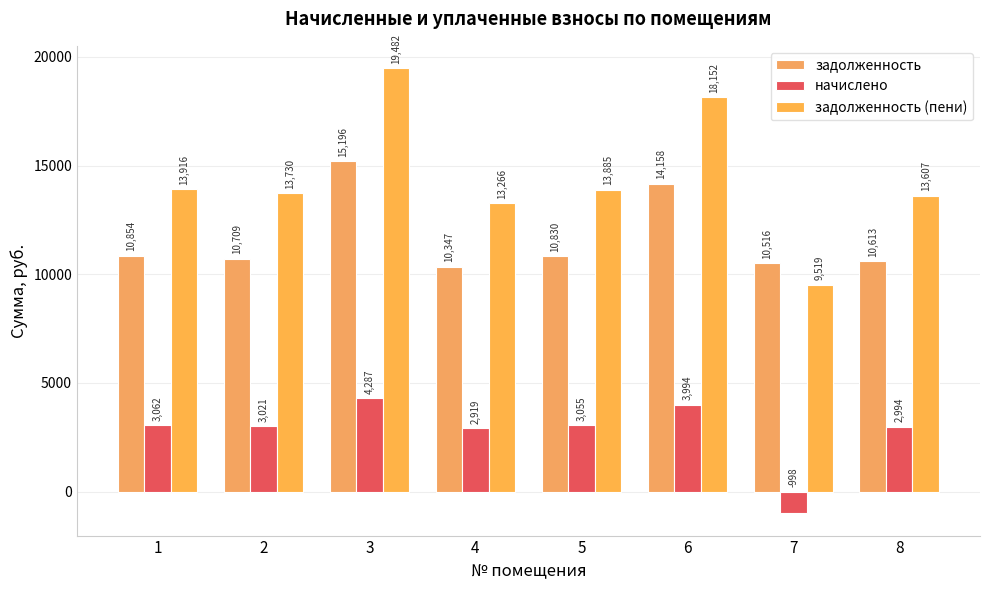

Read the задолженность value at 4.

10347.5